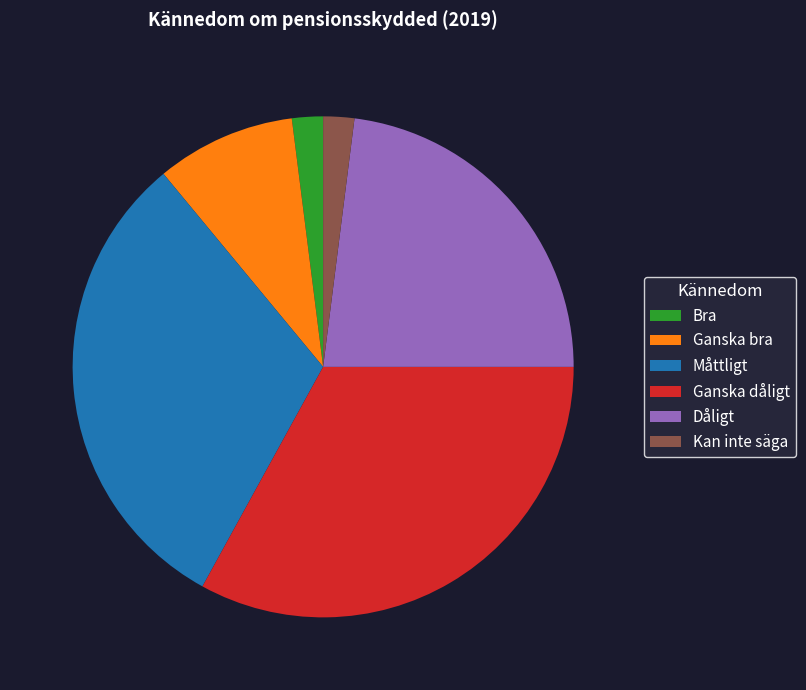

The Ganska bra slice represents 2% of the pie. True or false?

False